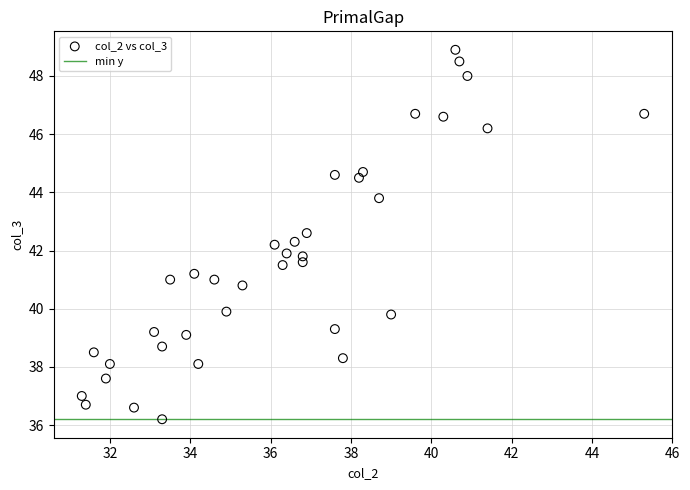

What is the range of Y values (max minus min)?

12.7